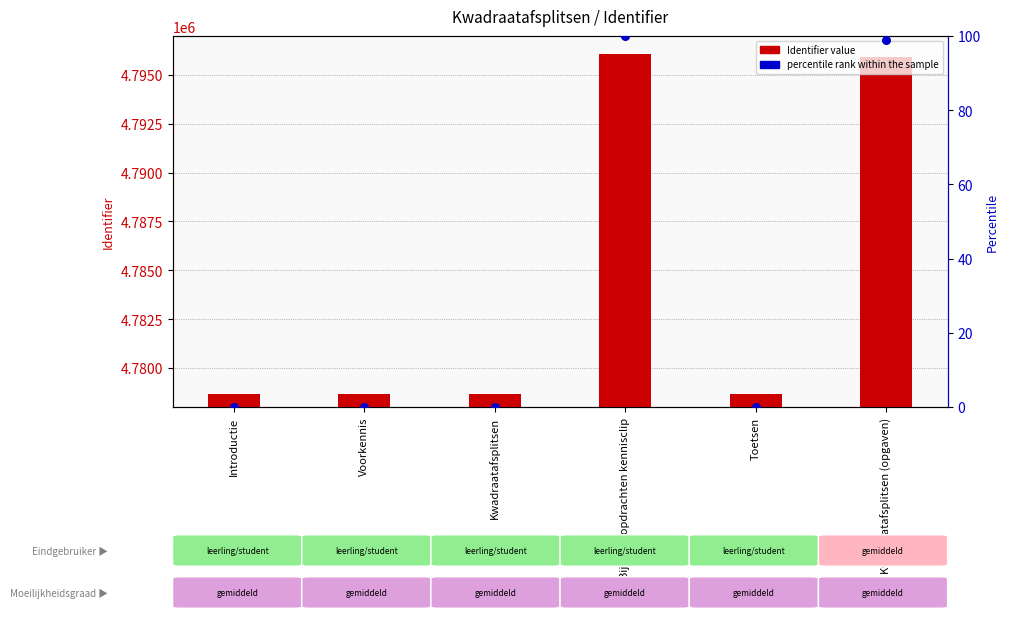

Which series contains the lowest Y value?

percentile rank within the sample